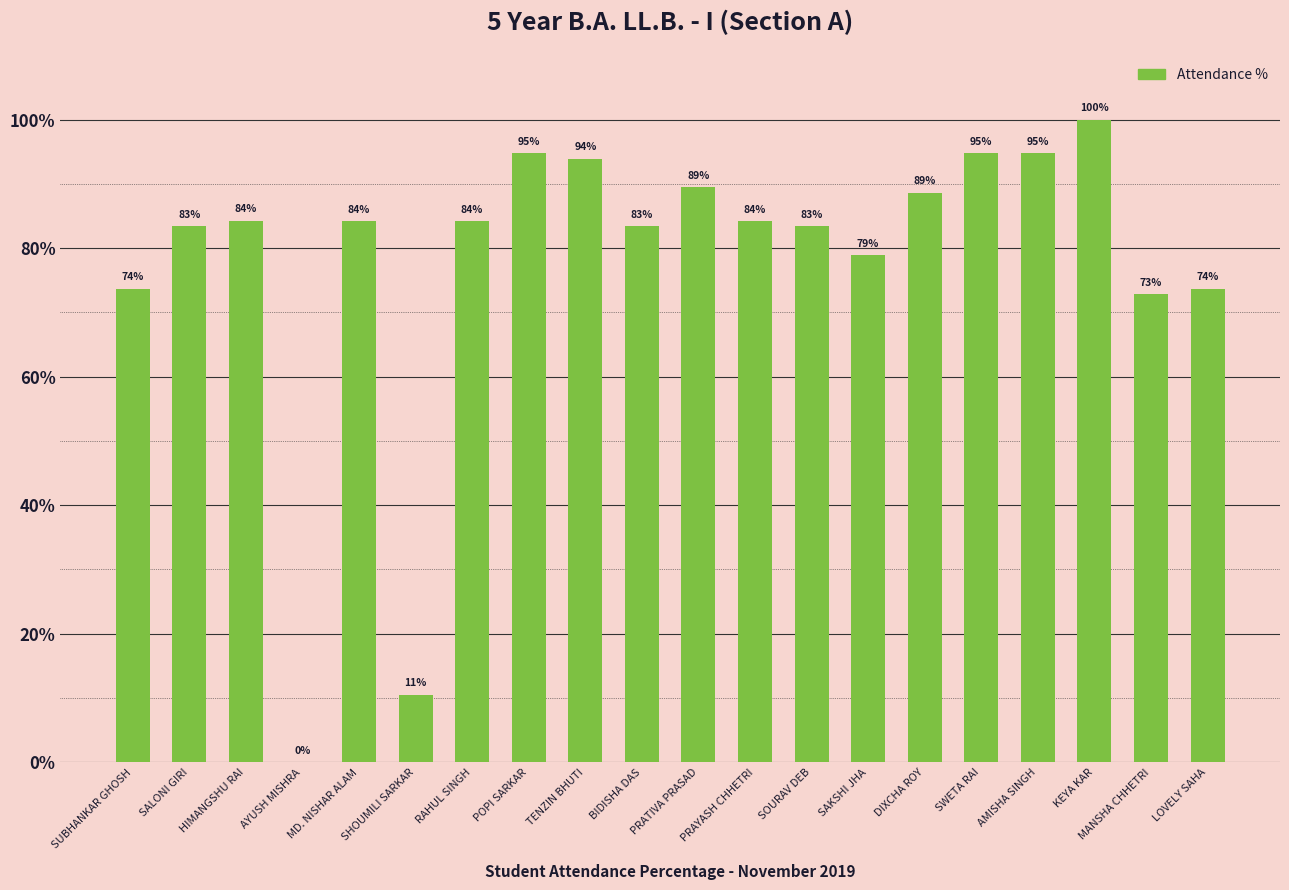

Are the bars horizontal?

No